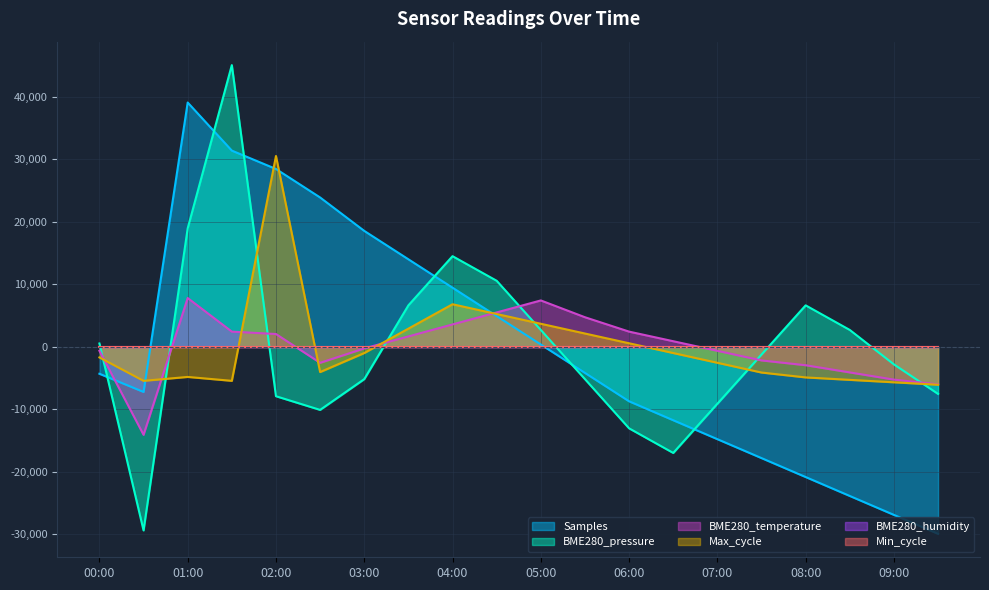

How many lines are shown in the chart?

6